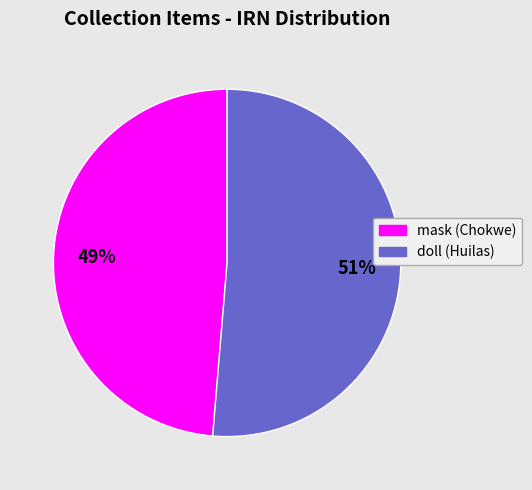

Count the number of slices in the pie.

2